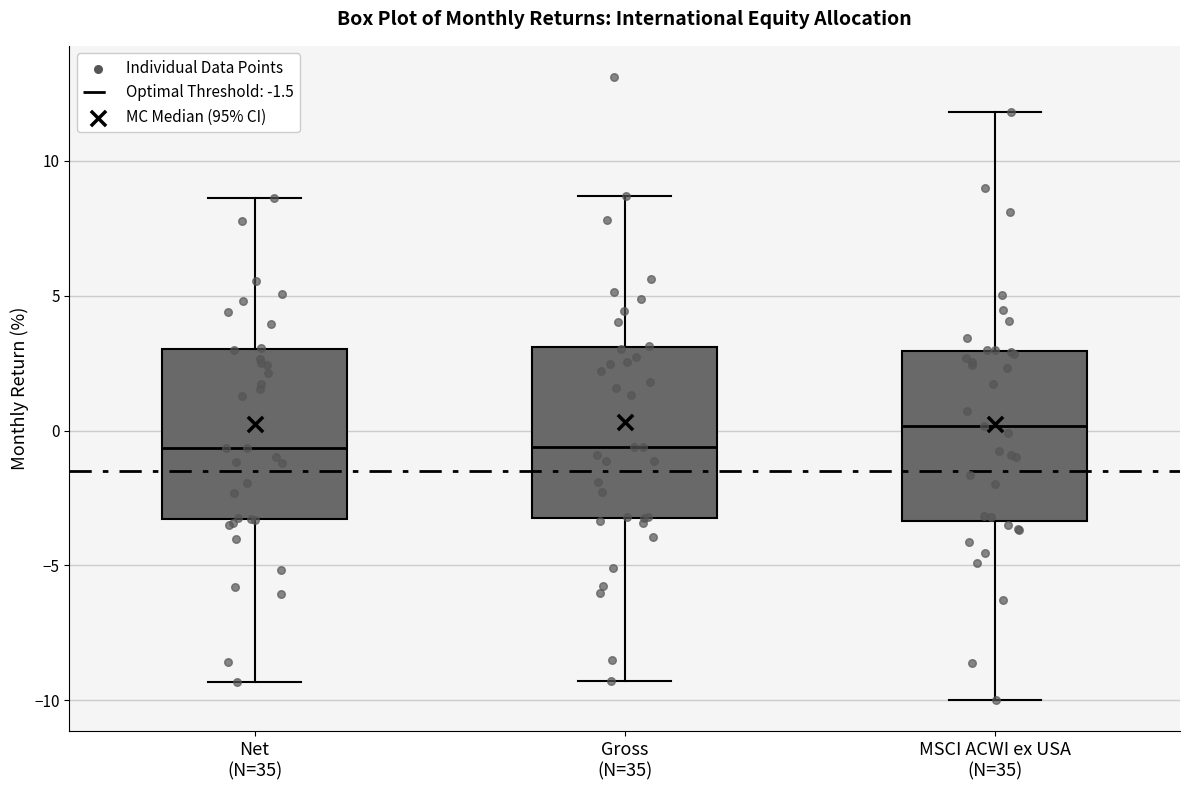

Reading left to right, transcribe this box plot: for each box, give where its median line is, the range the box spans, and where its two whiskers end, as read against the y-axis. The values are not printed on the chart, so give them approximately, as read against the axis.

Net (N=35): median -0.5, box -3.5 to 3.0, whiskers -9.5 to 8.5
Gross (N=35): median -0.5, box -3.0 to 3.0, whiskers -9.5 to 8.5
MSCI ACWI ex USA (N=35): median 0.0, box -3.5 to 3.0, whiskers -10.0 to 12.0